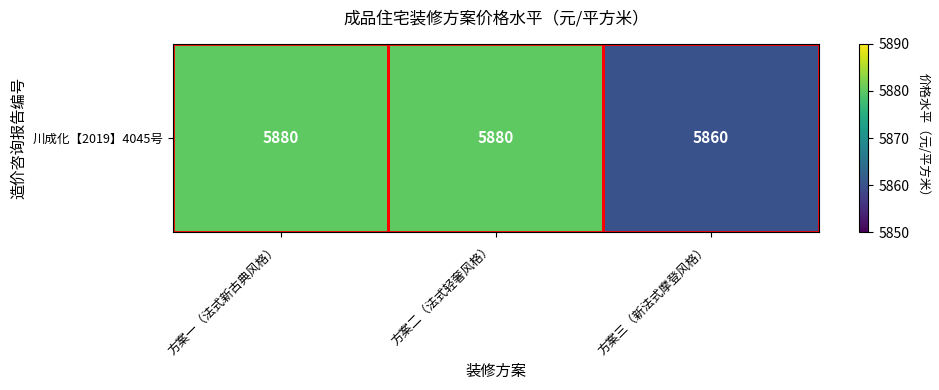

What is the ratio of the value at 方案一（法式新古典风格） to the value at 方案三（新法式摩登风格）?

1.0